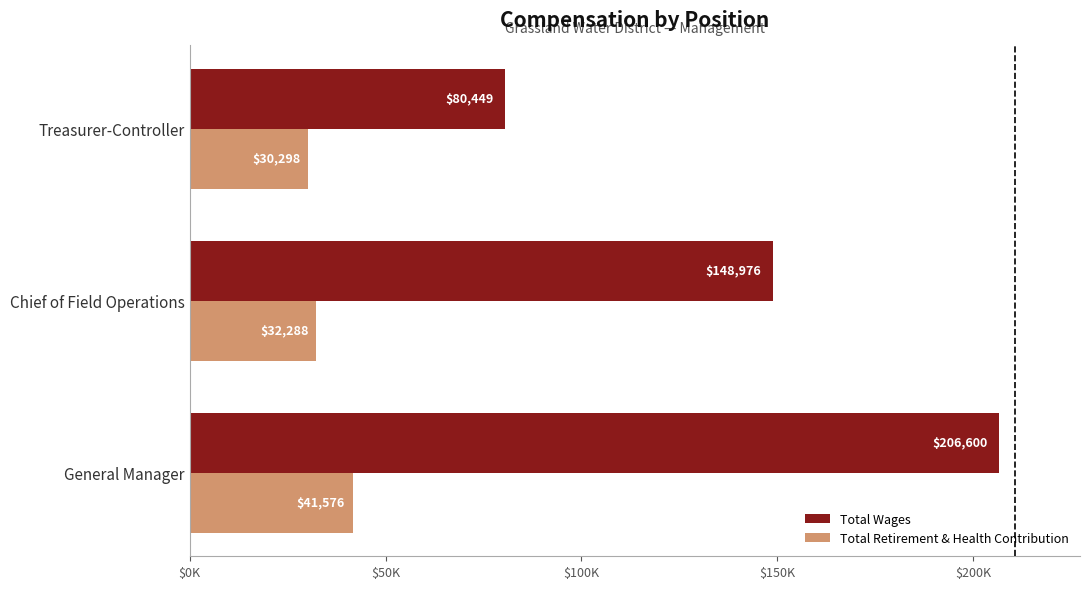

Which category has the highest value in the Total Retirement & Health Contribution series?

General Manager